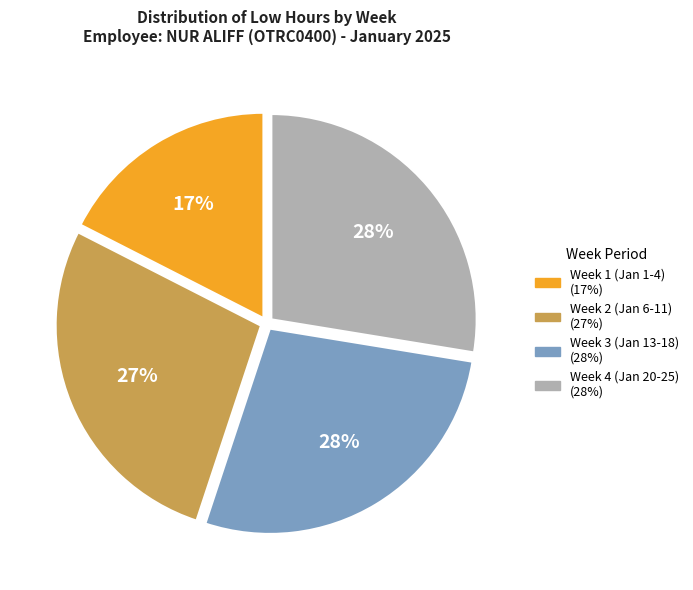

Is there any slice that represents more than half of the pie?

No